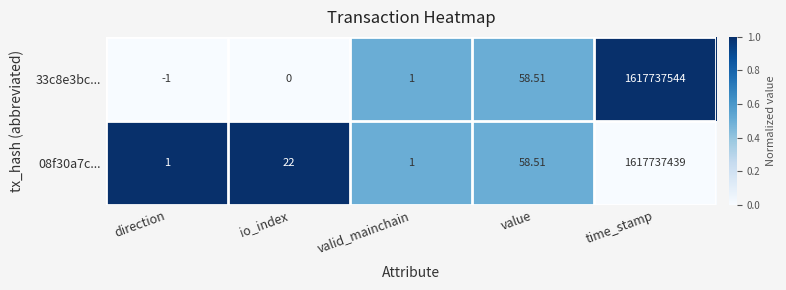

Is the value of 08f30a7c... at time_stamp greater than the value of 33c8e3bc... at direction?

Yes